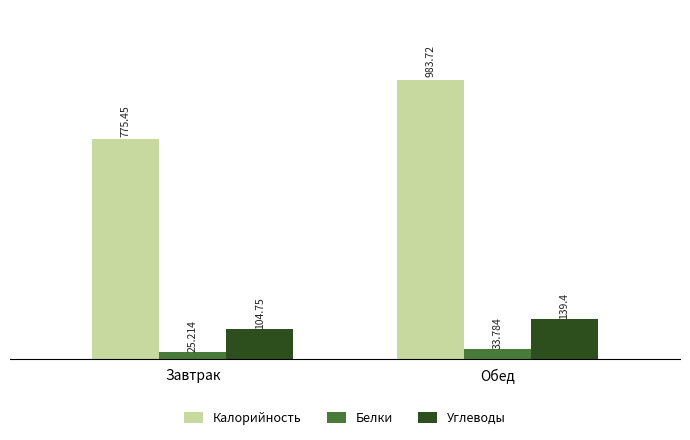

What is the value of the Калорийность bar at the 2nd from the left?

983.7